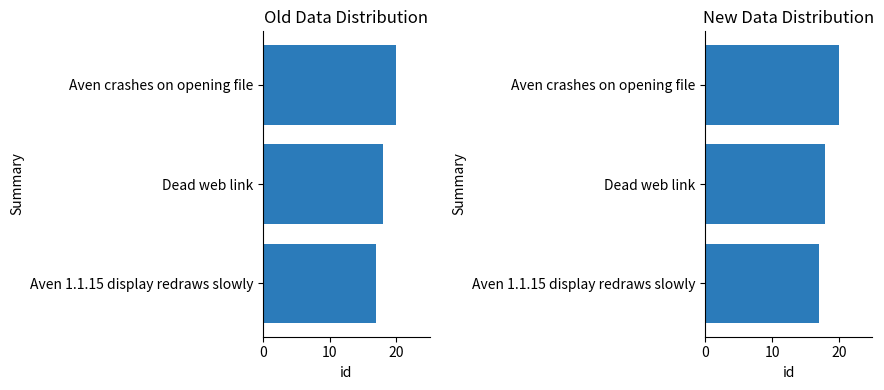

Reading left to right, list all the values displayed in this chart.

Old Data Distribution: 17	18	20
New Data Distribution: 17	18	20